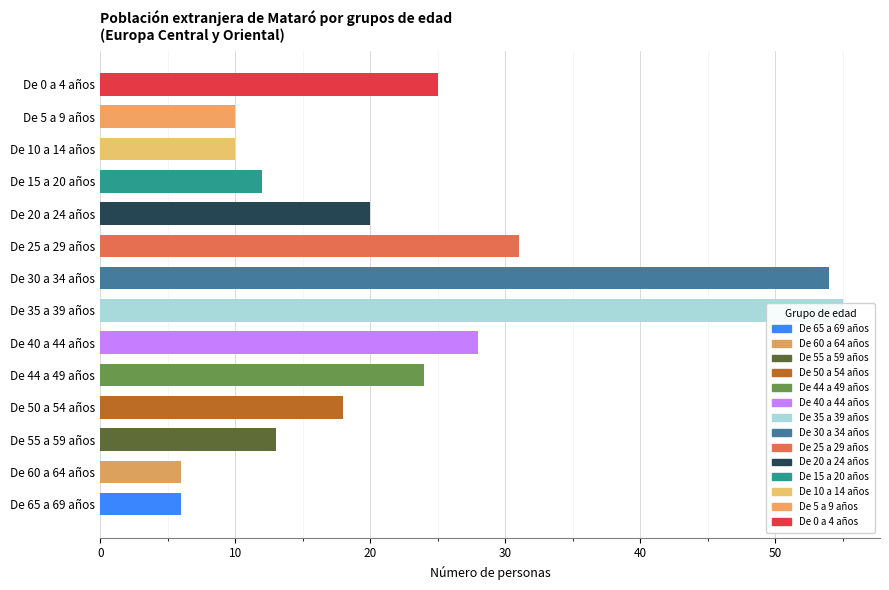

What is the label of the 7th bar from the left?

De 30 a 34 años